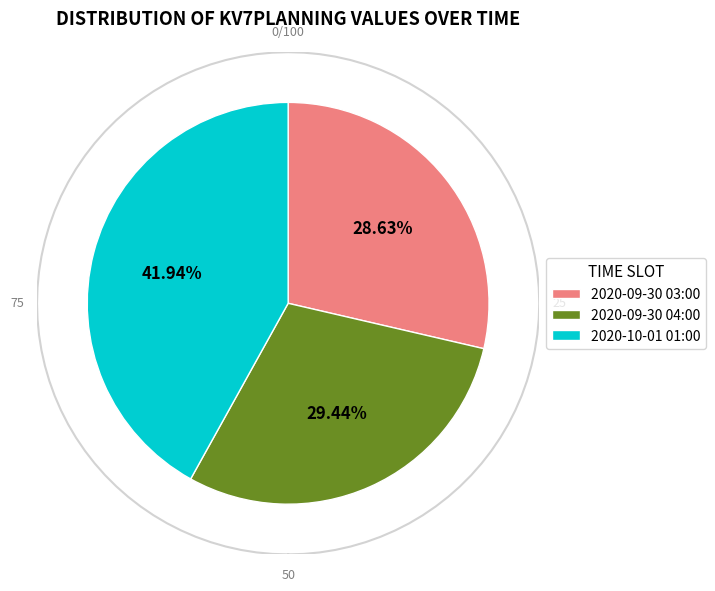

How many segments does this pie chart have?

3